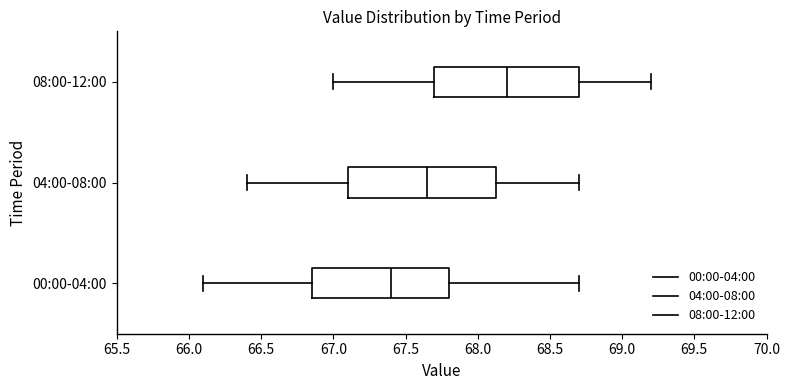

Reading bottom to top, read every box against the x-axis: the position of its median line, the range the box covers, and the ends of its whiskers. The values are not printed on the chart, so give them approximately, as read against the axis.

00:00-04:00: median 67.40, box 66.85 to 67.80, whiskers 66.10 to 68.70
04:00-08:00: median 67.65, box 67.10 to 68.15, whiskers 66.40 to 68.70
08:00-12:00: median 68.20, box 67.70 to 68.70, whiskers 67.00 to 69.20